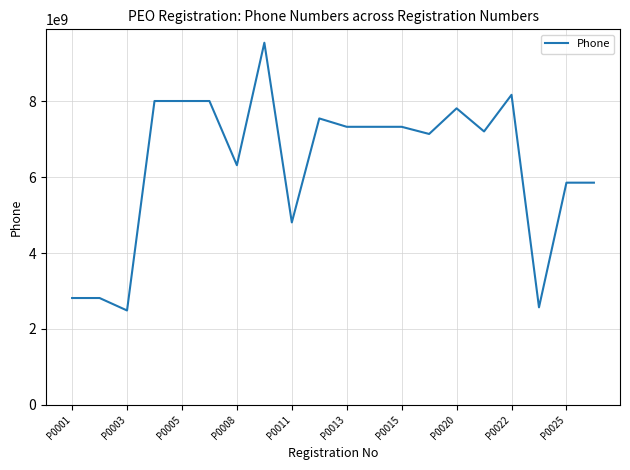

What is the greatest value displayed?

9542671767